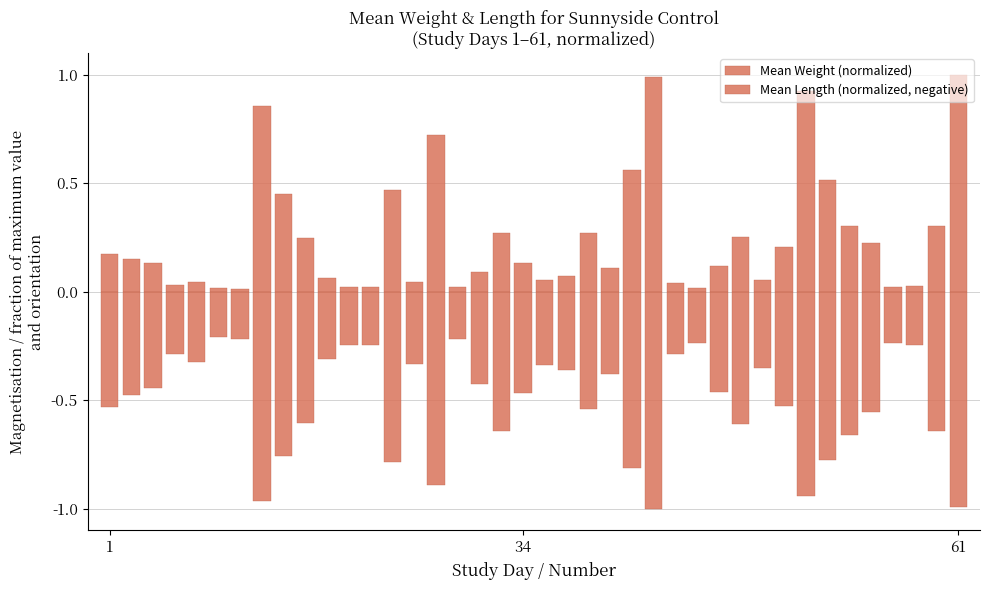

Is it true that Mean Weight (normalized) equals 0.0 at 37?

False